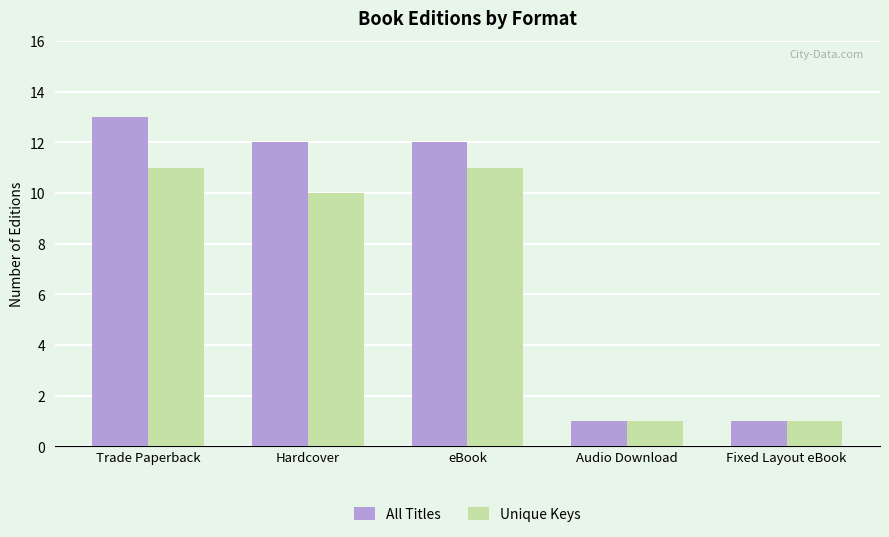

The All Titles series shows 12 at eBook. True or false?

True